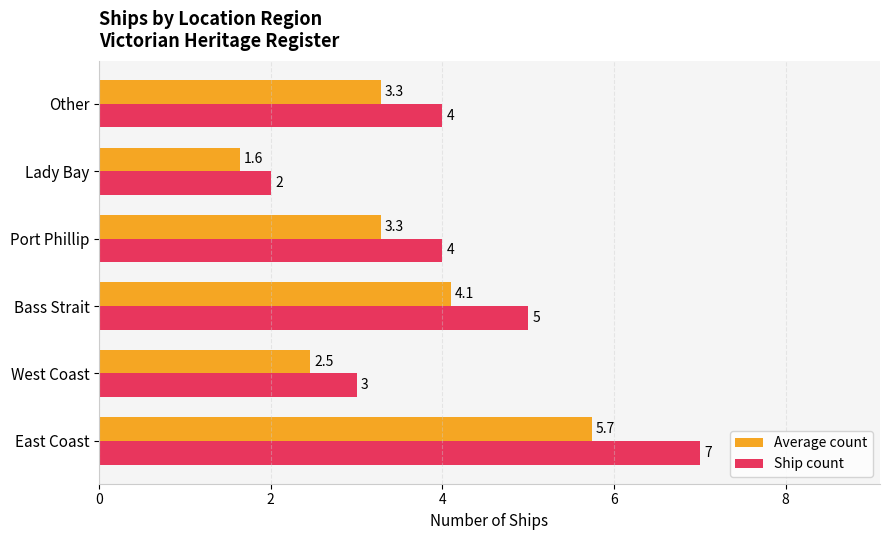

What value does the Ship count series have at Port Phillip?

4.0